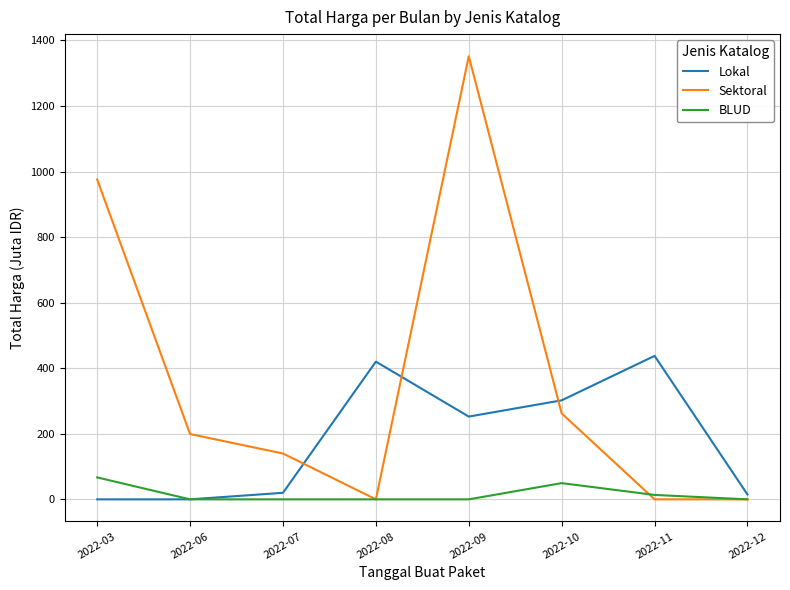

Which category has the highest value in the Sektoral series?

2022-09